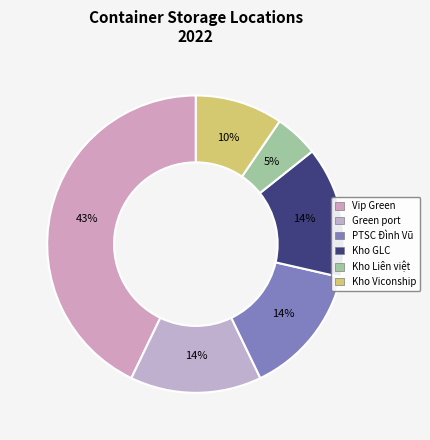

Count the number of slices in the pie.

6